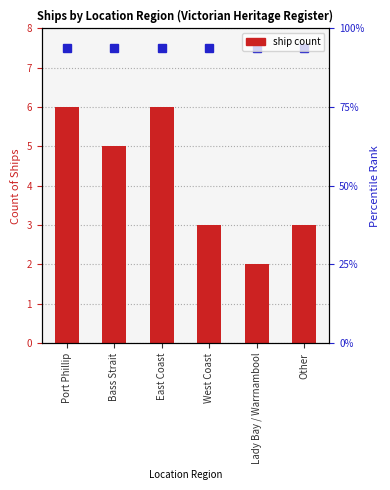

How many values are below 5?

3